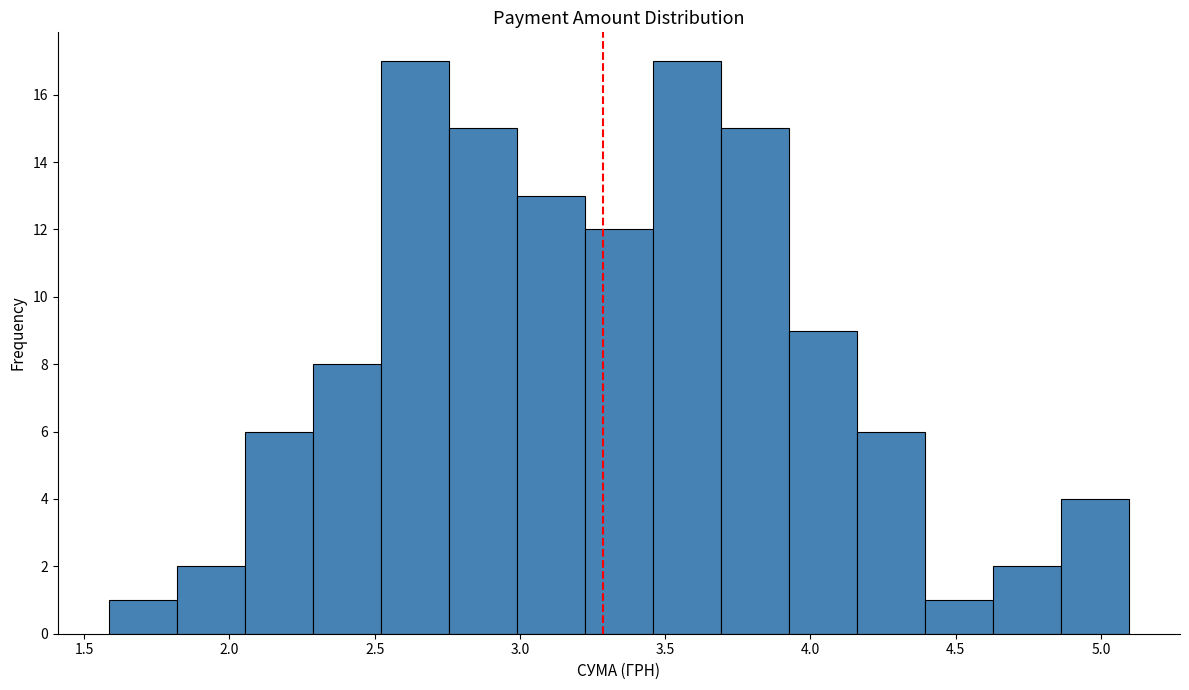

What is the height of the bar covering 2.75 to 3.00 on the x-axis? Neither the bar edges nor the heights are printed on the chart, so give them approximately, as read against the axes.

15